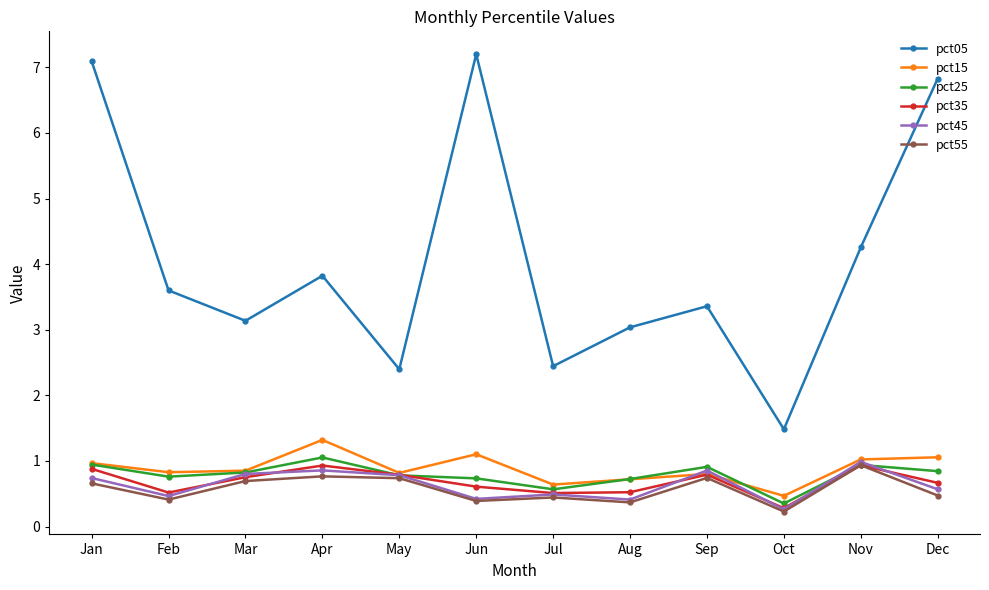

Which series has the largest range (max minus min)?

pct05